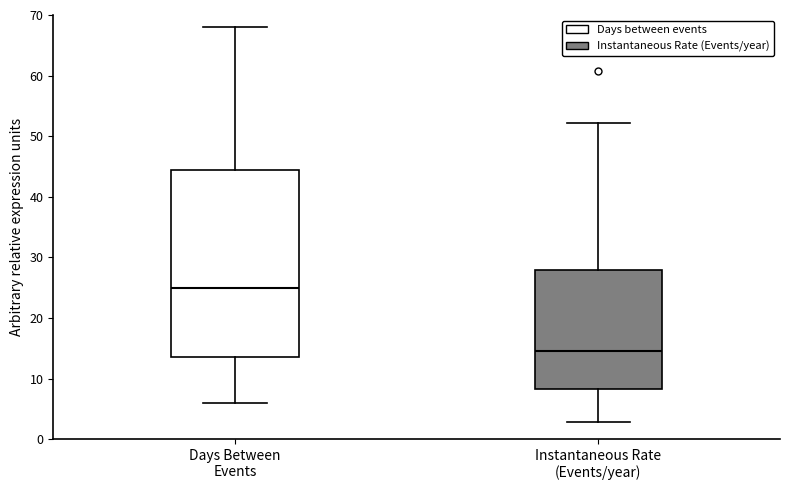

Where does the median line of the box for Days Between Events sit on the y-axis? The values are not printed on the chart, so give them approximately, as read against the axis.

25